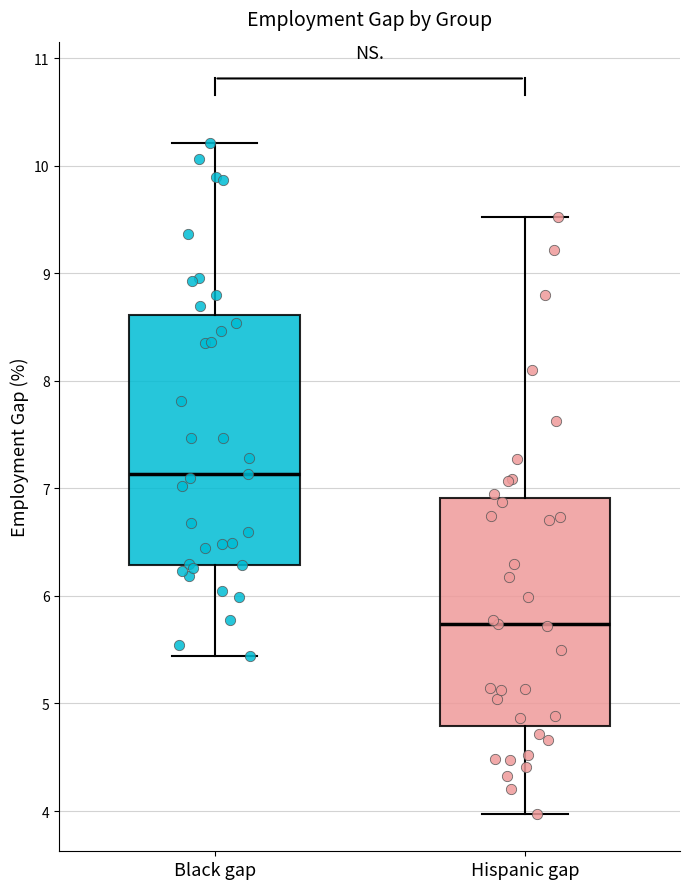

Which box has the highest median line?

Black gap